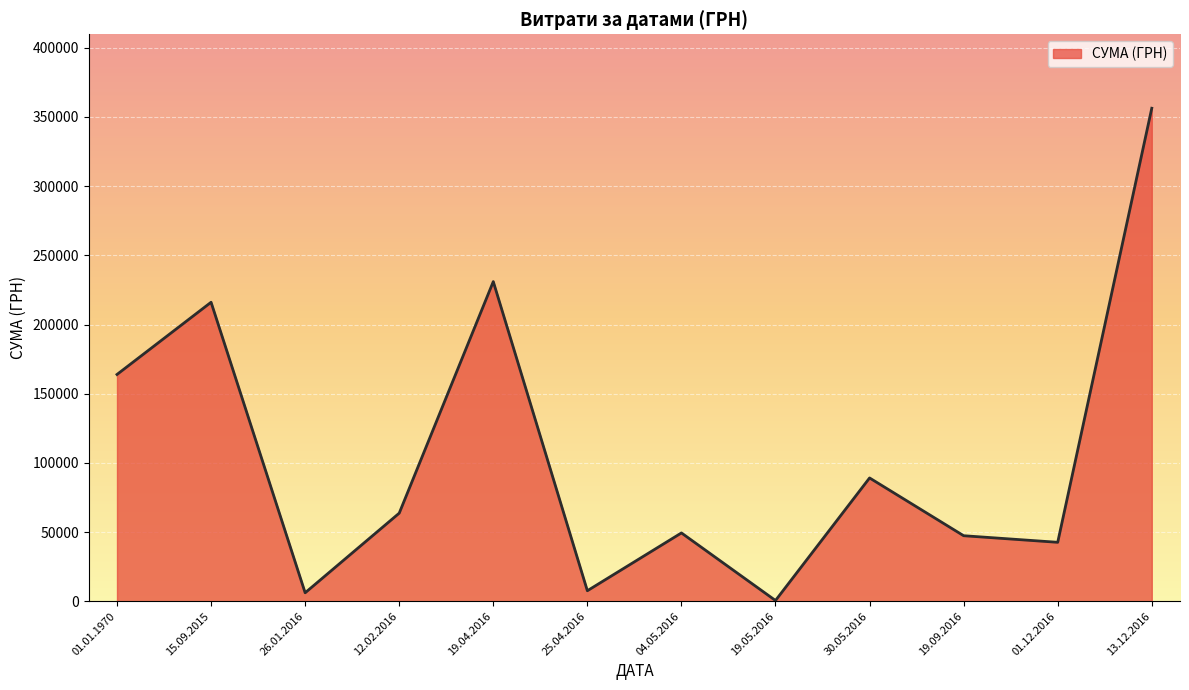

The value at 19.04.2016 is 381081.0. True or false?

False